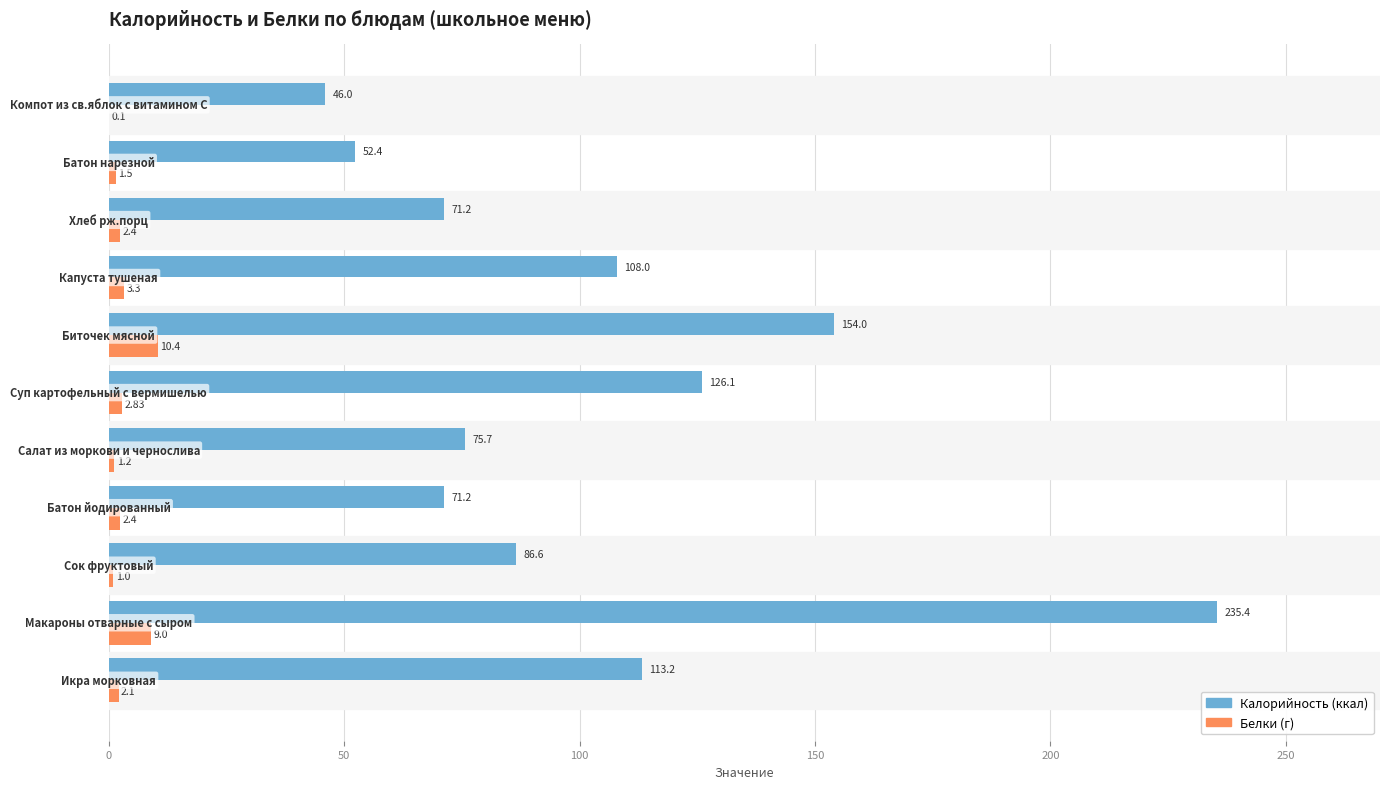

Count the number of data series in this chart.

2